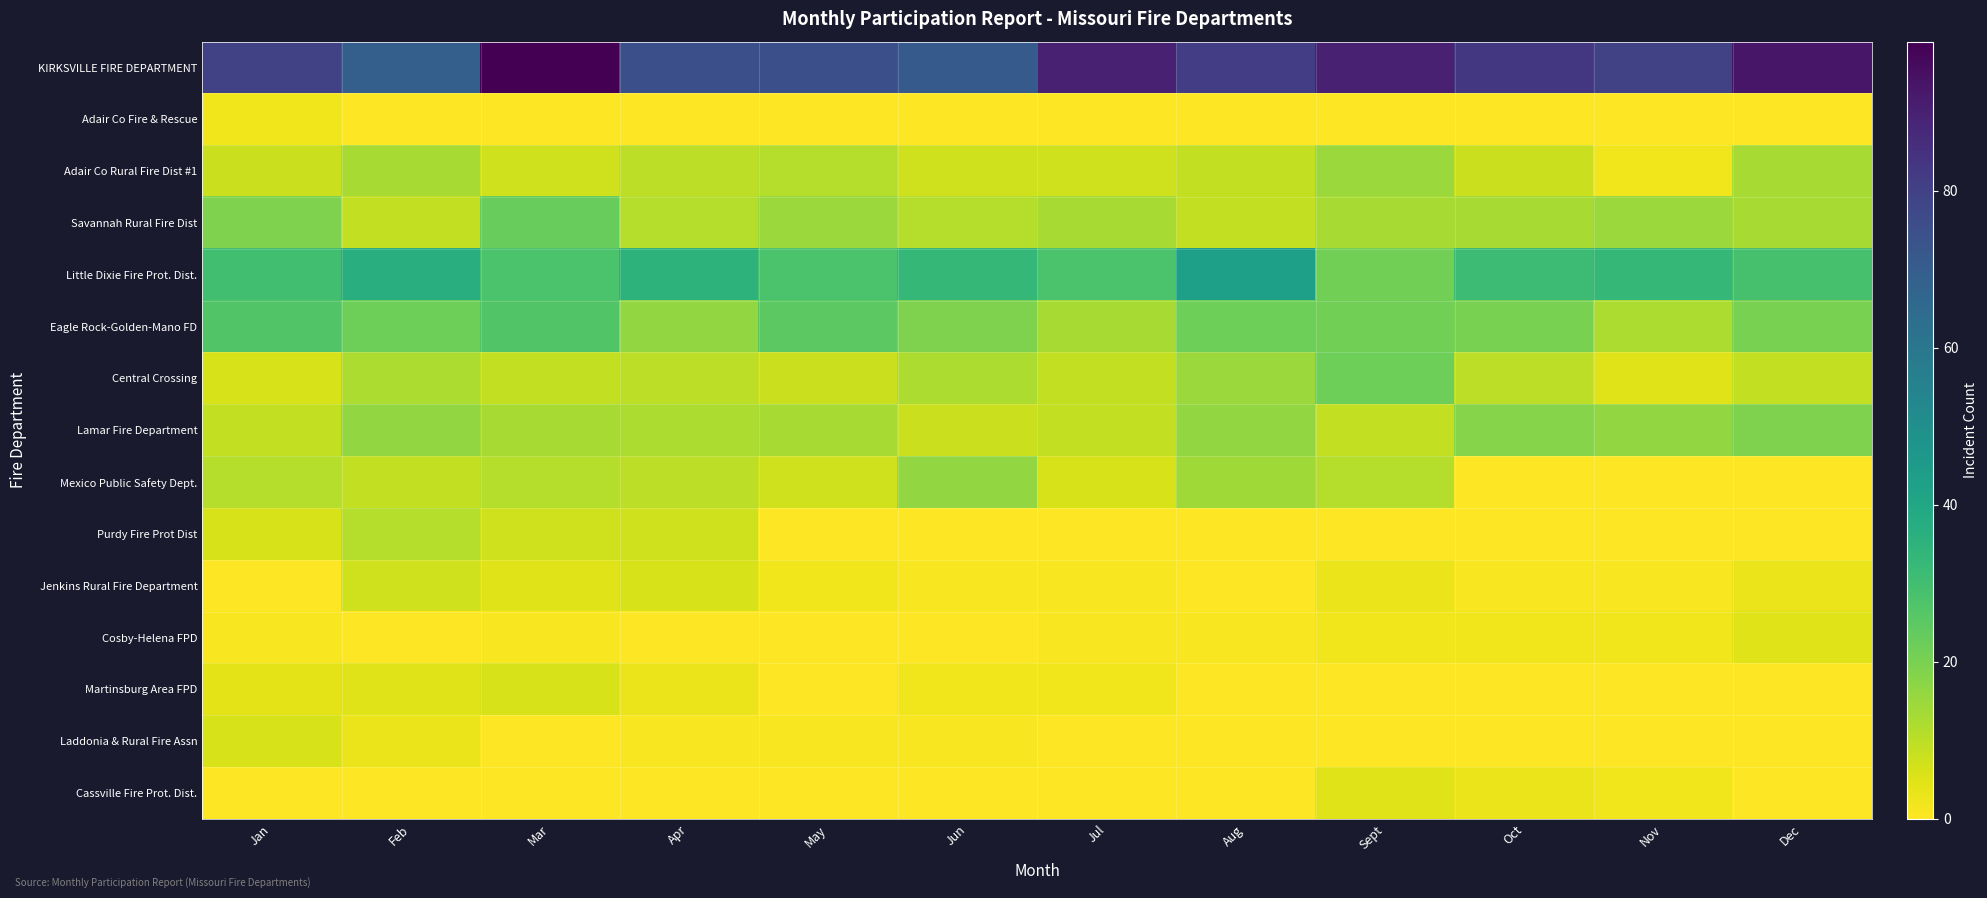

Which series has the widest spread of values?

KIRKSVILLE FIRE DEPARTMENT